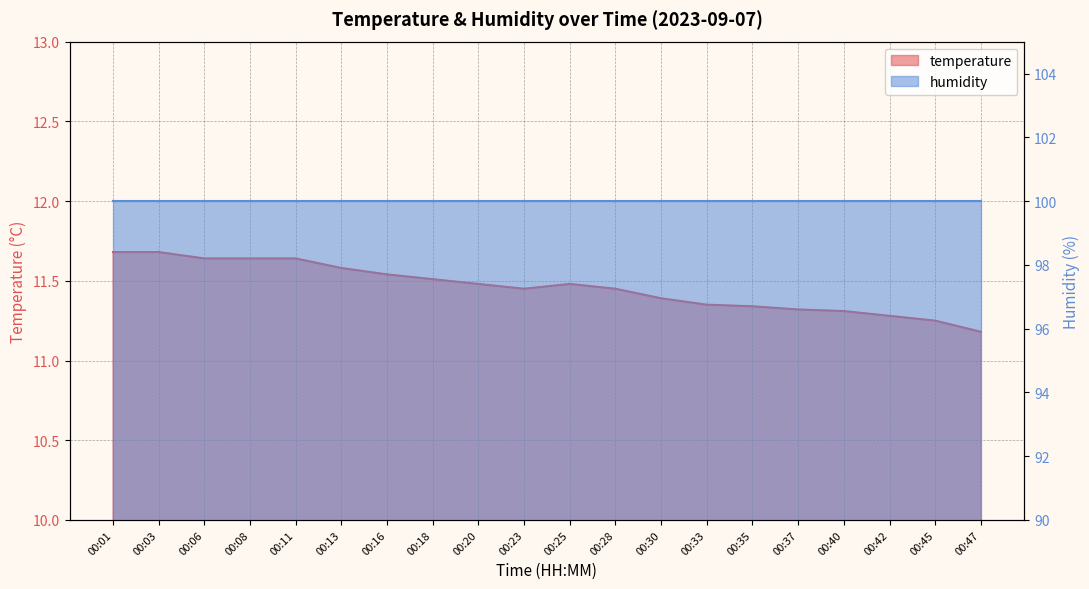

What is the change in value from 00:03 to 00:16?

-0.1